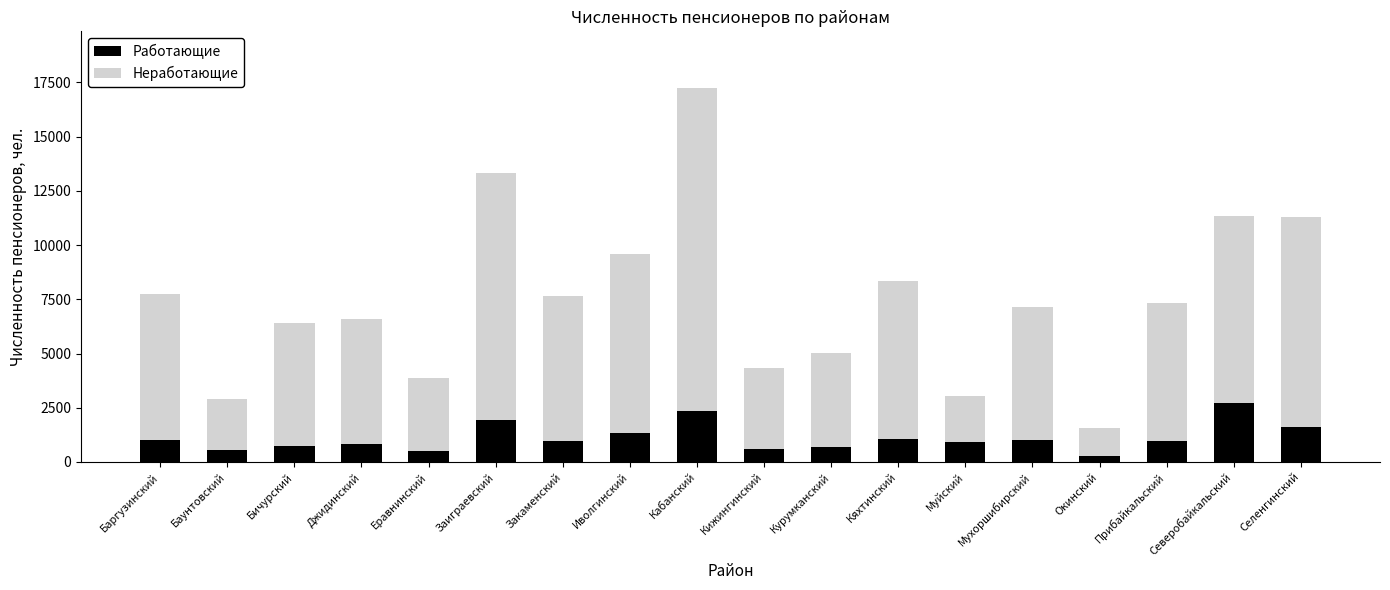

What is the sum of the Работающие values at Кабанский and Курумканский?

3027